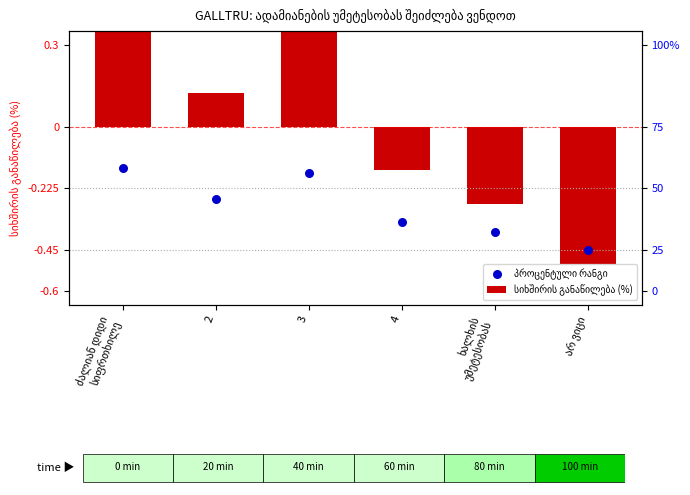

At which category is the sum across all series the highest?

ძალიან დიდი
სიფრთხილე